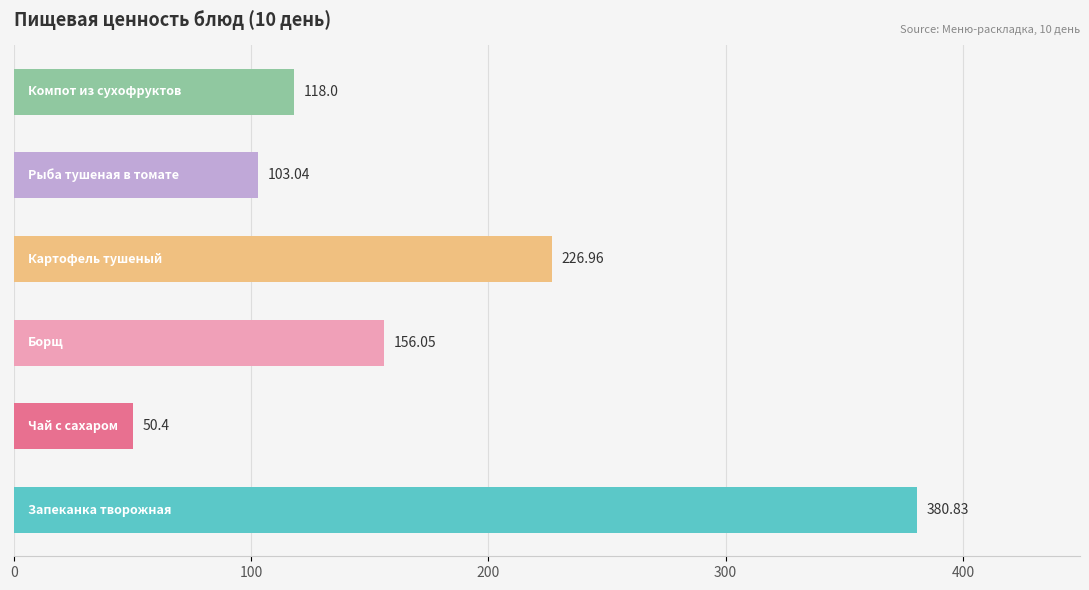

What is the difference between the maximum and minimum values?

330.4